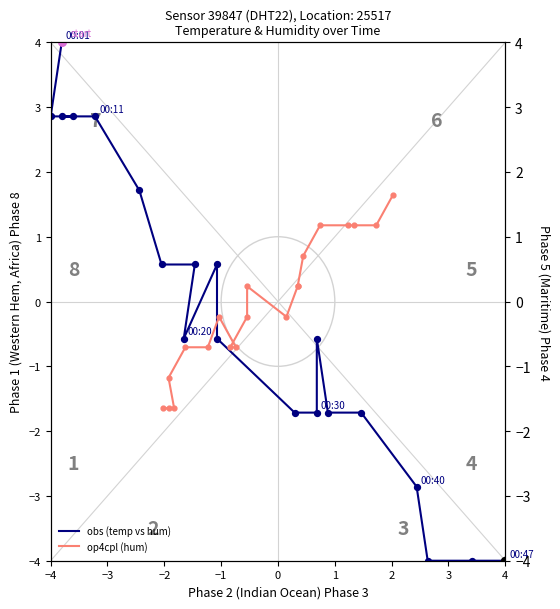

What is the total value across all series at 2?

0.8